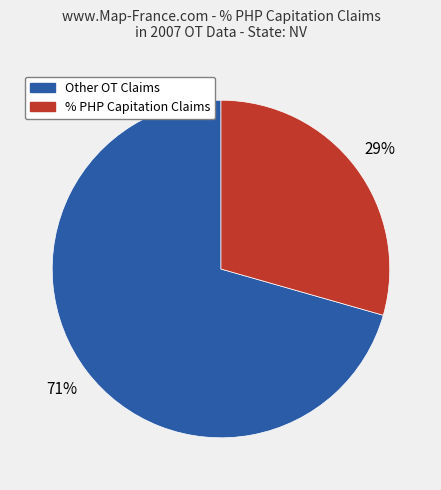

To the nearest percent, what is the average slice percentage?

50%